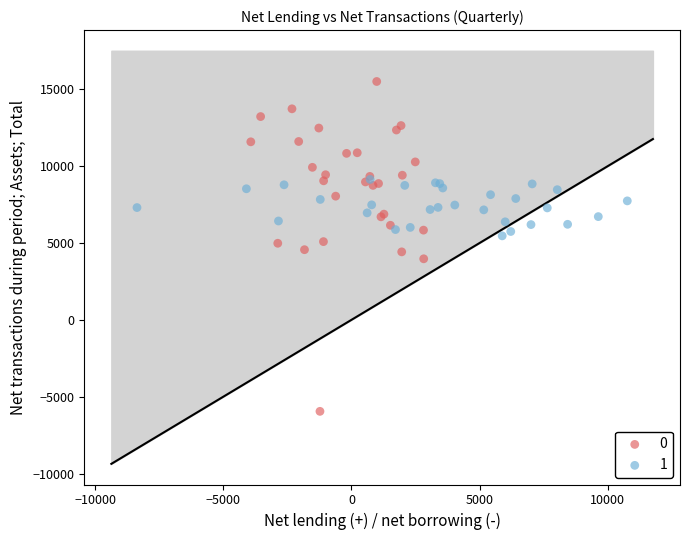

What are all the series names shown in the legend?

0, 1